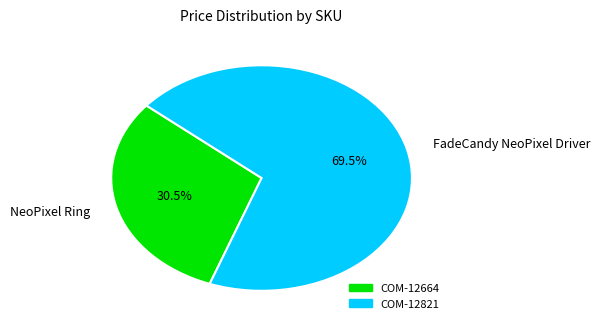

Which slice is the smallest?

NeoPixel Ring